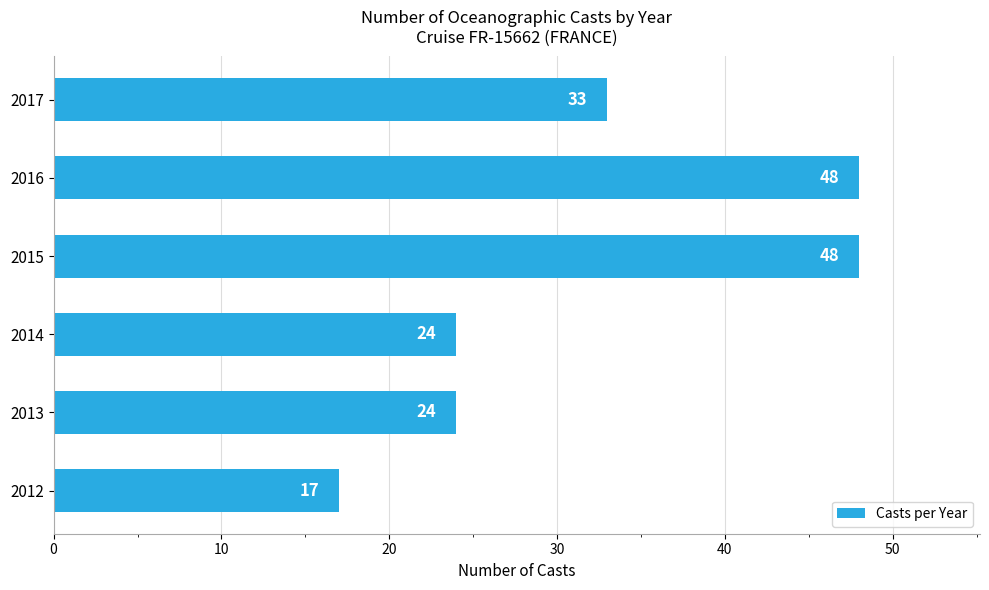

How many bars are there in total?

6